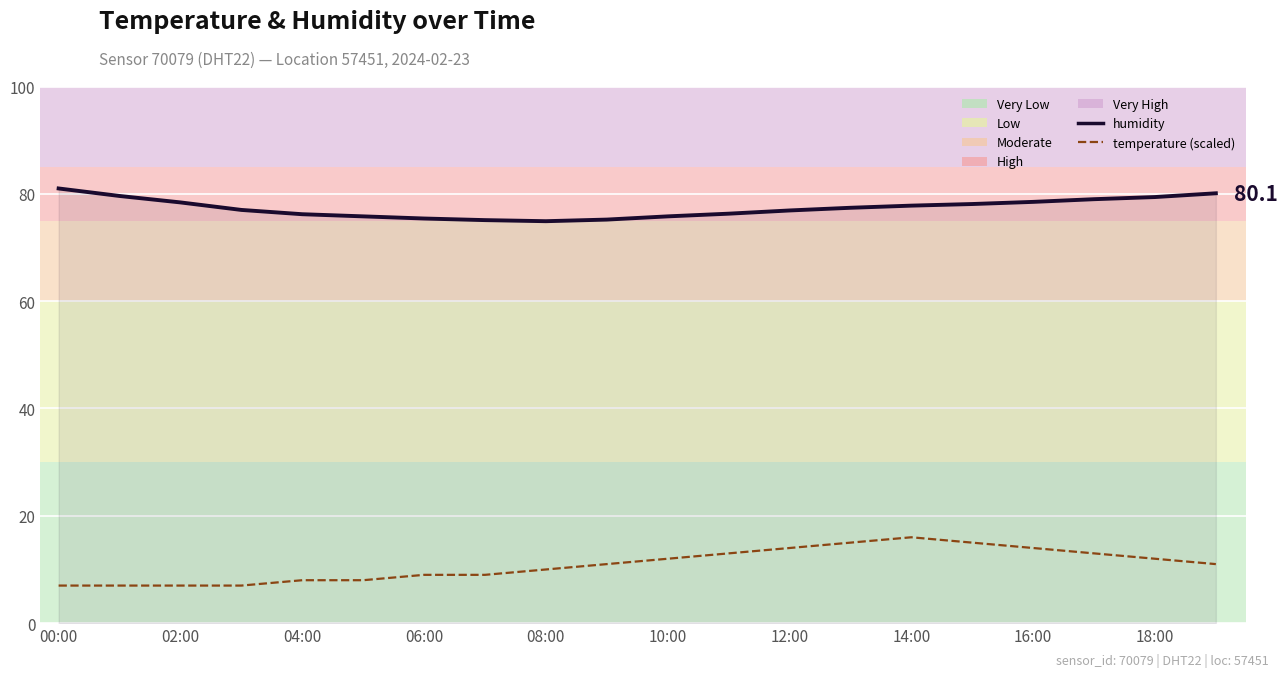

Rank the series by their average value, from lowest to highest.

temperature (scaled), humidity